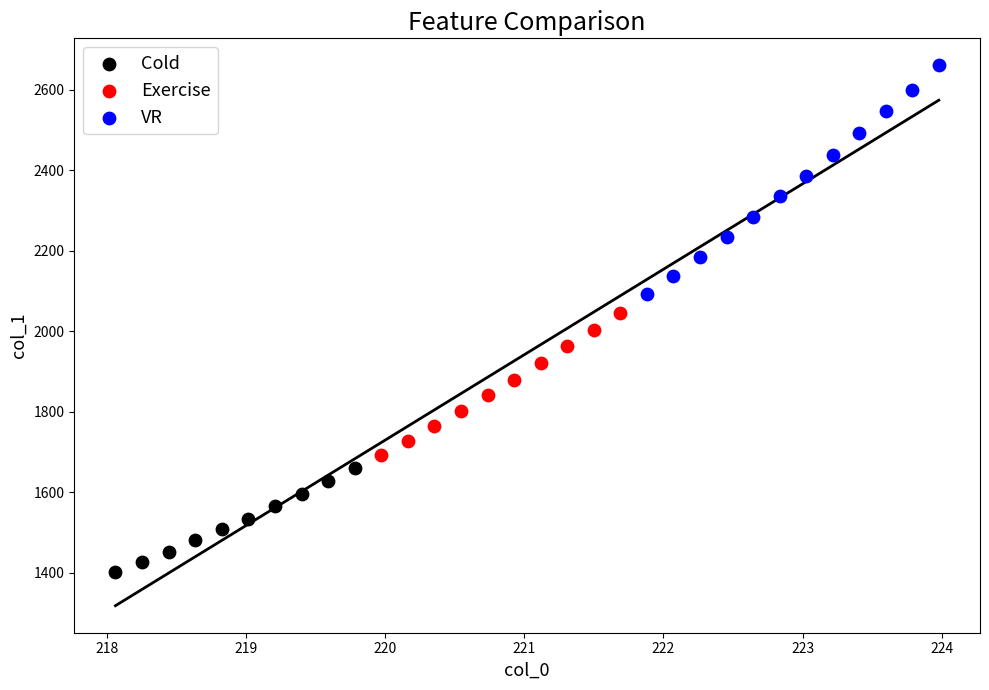

Which series contains the highest Y value?

VR